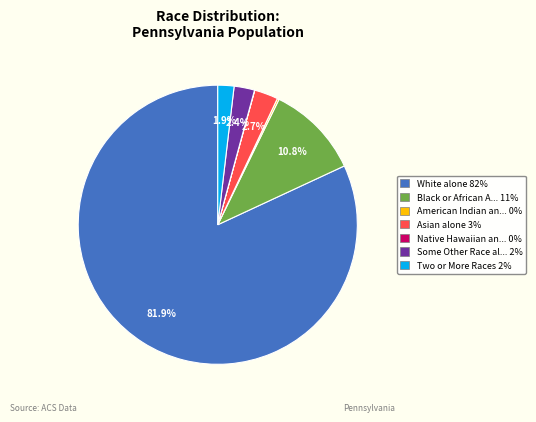

Does any single category account for the majority?

Yes